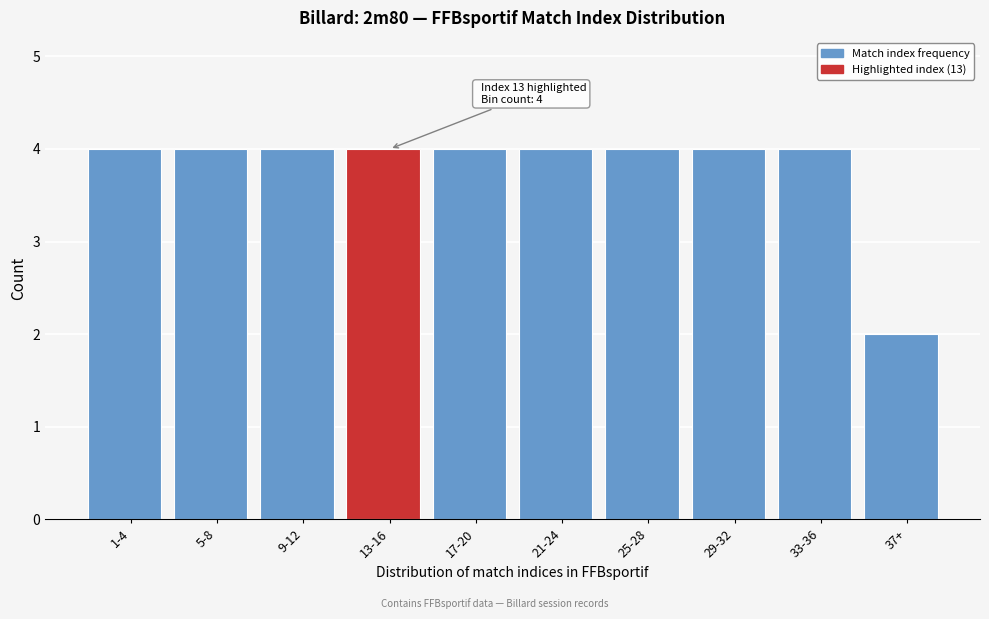

Reading right to left, extract all data points from this chart.

2	4	4	4	4	4	4	4	4	4